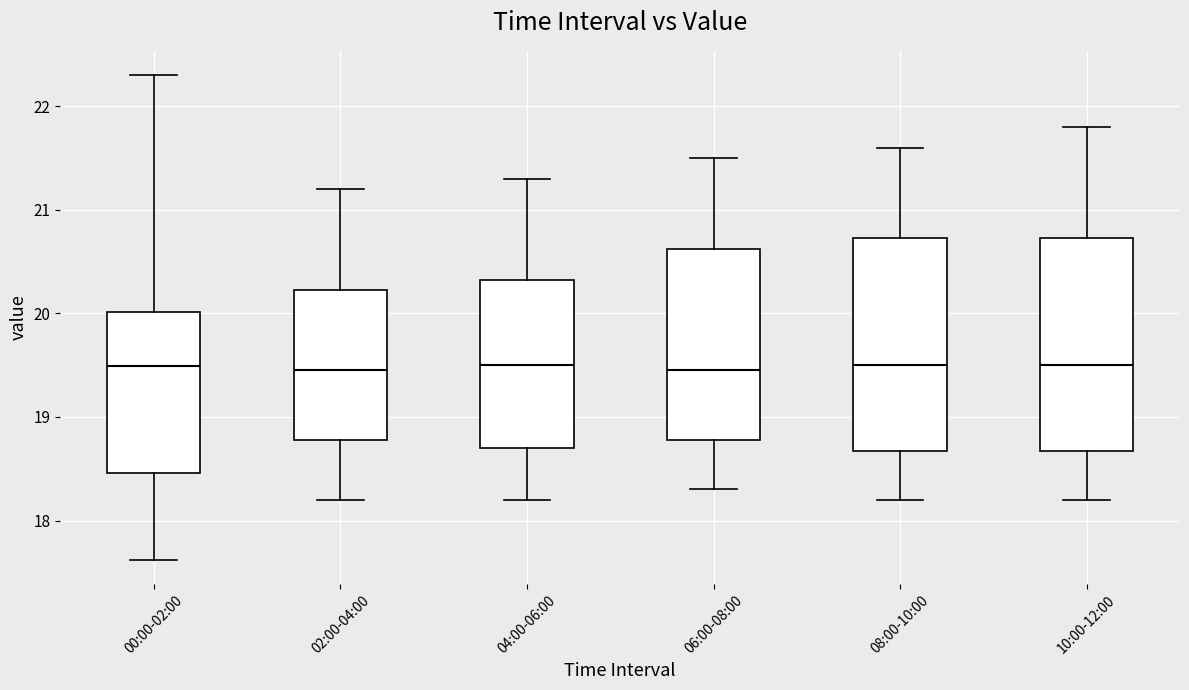

Reading left to right, transcribe this box plot: for each box, give where its median line is, the range the box spans, and where its two whiskers end, as read against the y-axis. The values are not printed on the chart, so give them approximately, as read against the axis.

00:00-02:00: median 19.5, box 18.5 to 20.0, whiskers 17.6 to 22.3
02:00-04:00: median 19.5, box 18.8 to 20.2, whiskers 18.2 to 21.2
04:00-06:00: median 19.5, box 18.7 to 20.3, whiskers 18.2 to 21.3
06:00-08:00: median 19.5, box 18.8 to 20.6, whiskers 18.3 to 21.5
08:00-10:00: median 19.5, box 18.7 to 20.7, whiskers 18.2 to 21.6
10:00-12:00: median 19.5, box 18.7 to 20.7, whiskers 18.2 to 21.8